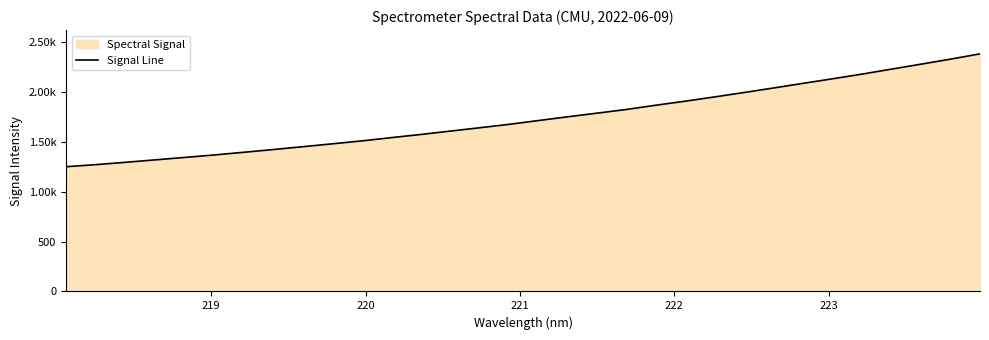

What is the maximum value shown in the chart?

2378.4